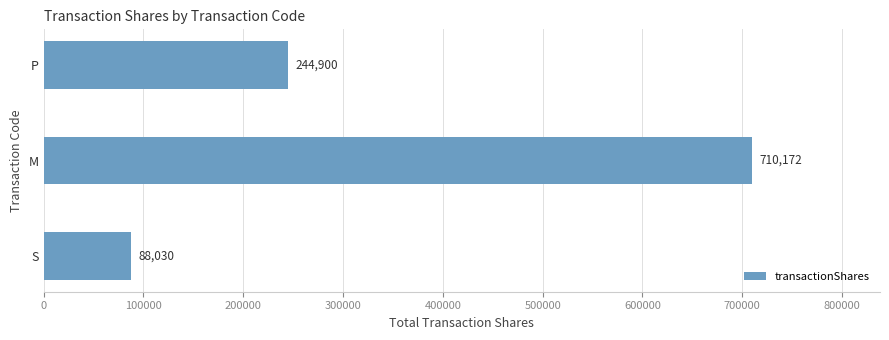

The value at S is 88030. True or false?

True